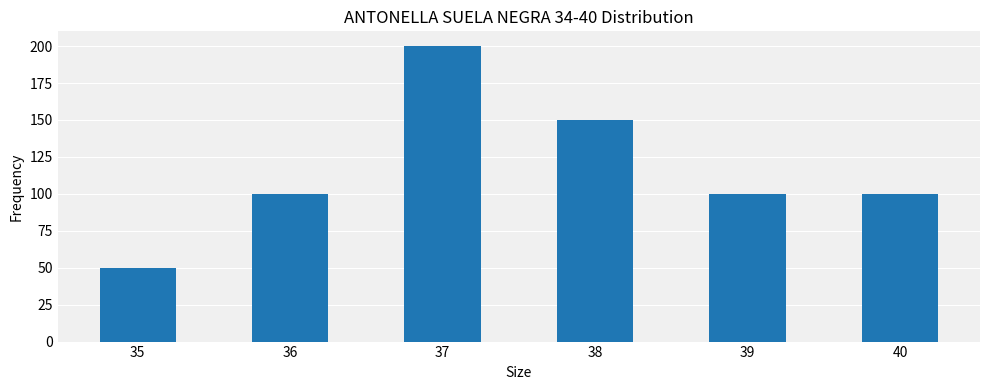

How many series are shown in this chart?

1